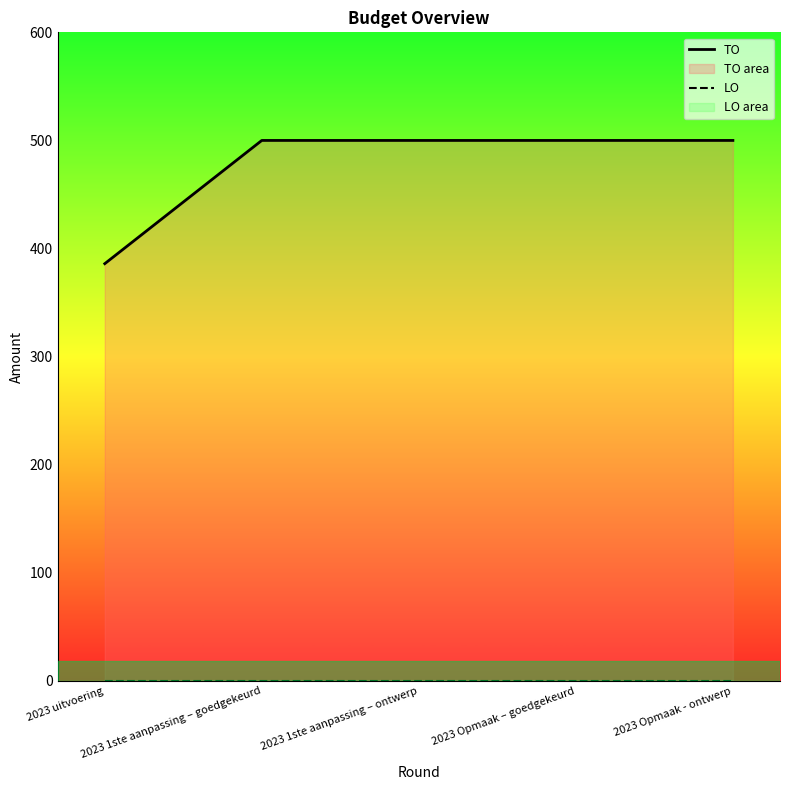

True or false: TO and LO cross at least once.

False